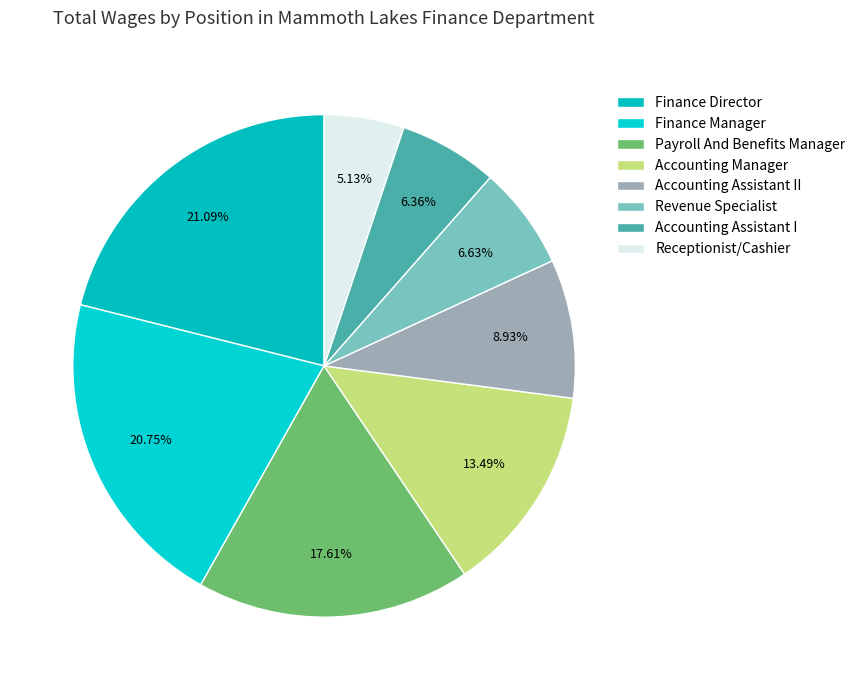

Rank the categories by value from lowest to highest.

Receptionist/Cashier, Accounting Assistant I, Revenue Specialist, Accounting Assistant II, Accounting Manager, Payroll And Benefits Manager, Finance Manager, Finance Director